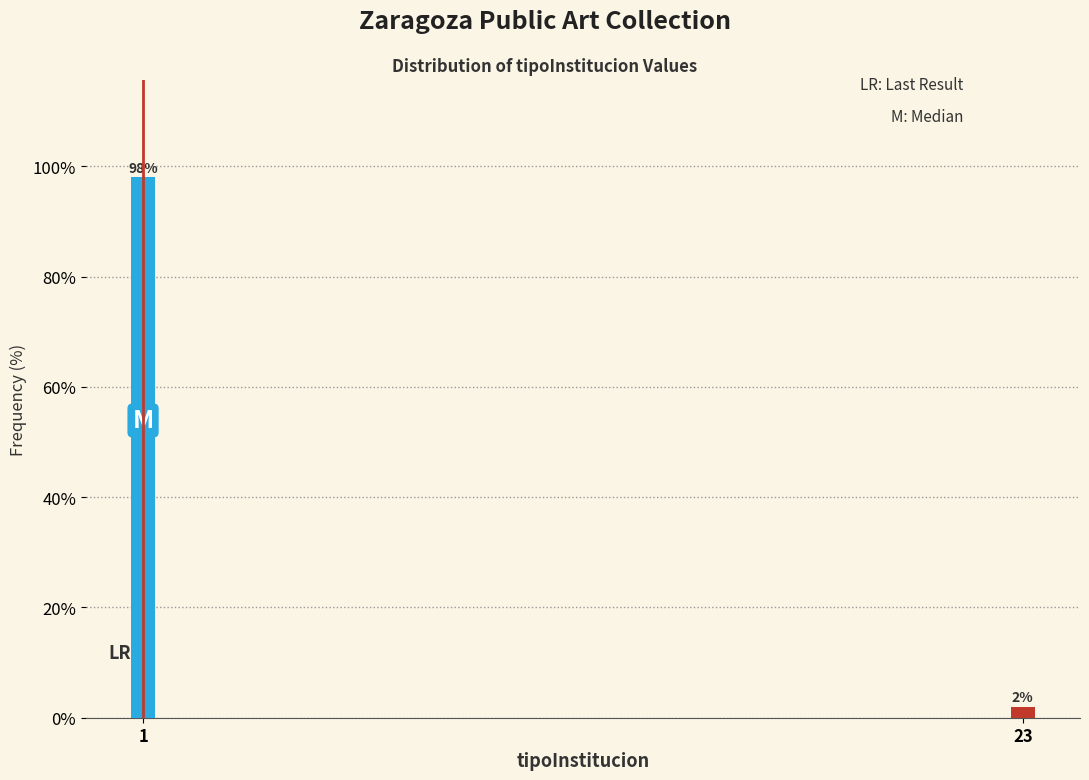

Reading left to right, transcribe all the data shown in this chart.

98	2